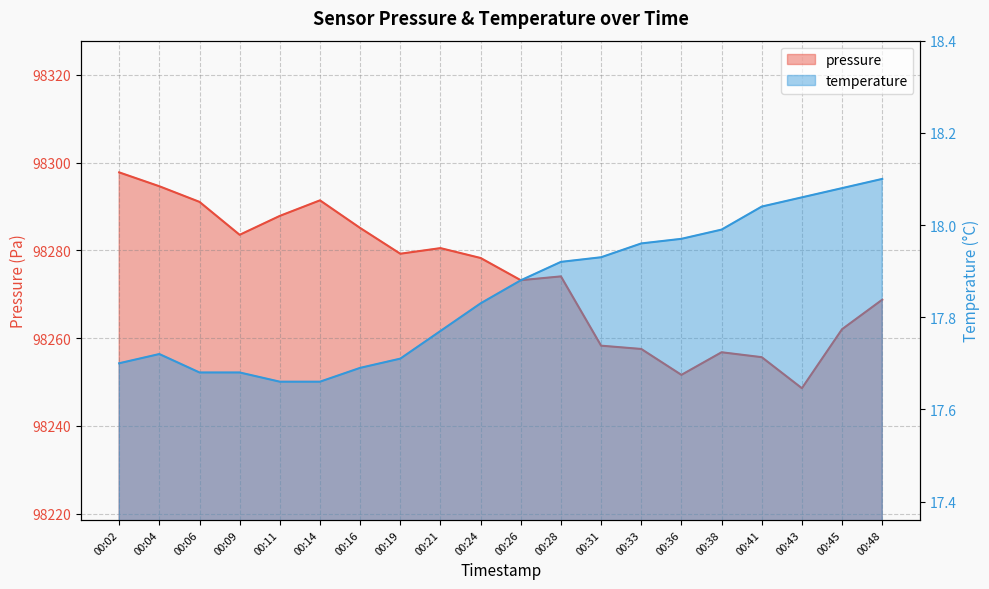

Is it true that pressure equals 98283.5 at 00:09?

True